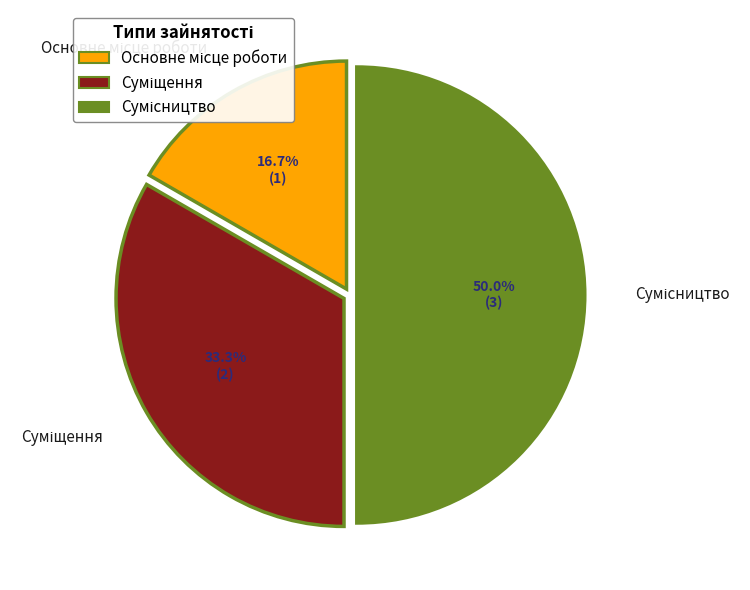

What is the ratio of the value at Основне місце роботи to the value at Суміщення?

0.5